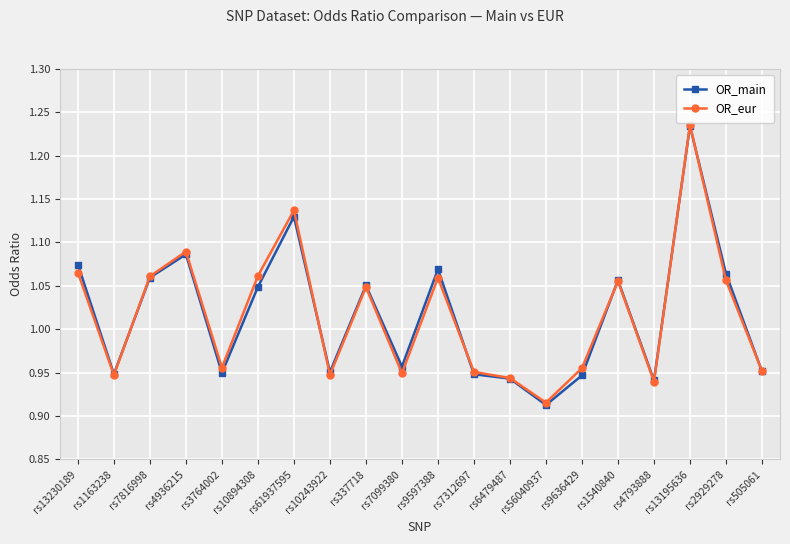

True or false: OR_eur has a value of 1.9 at rs1540840.

False